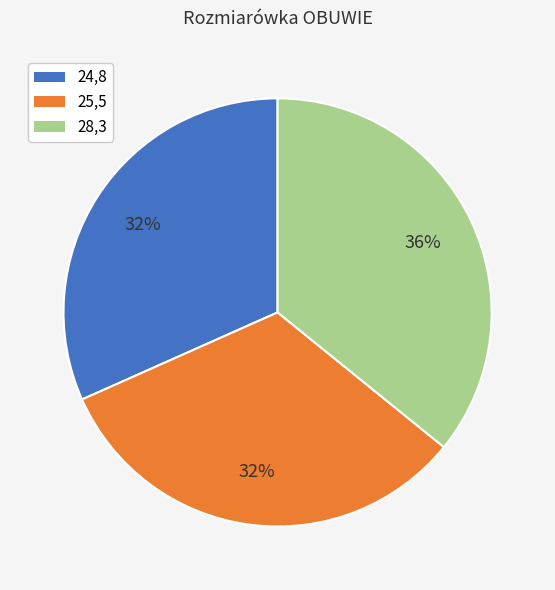

How many slices are in this pie chart?

3